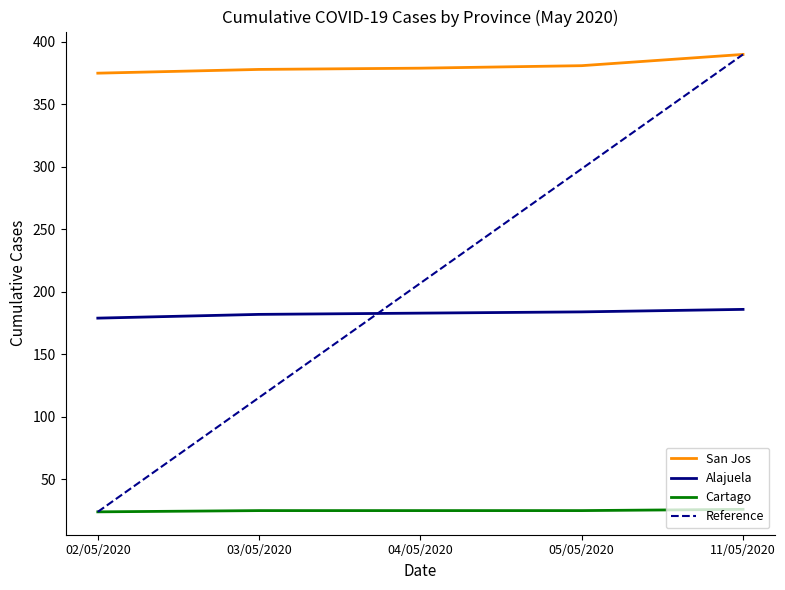

What is the difference between the maximum and minimum values in the Reference series?

366.0